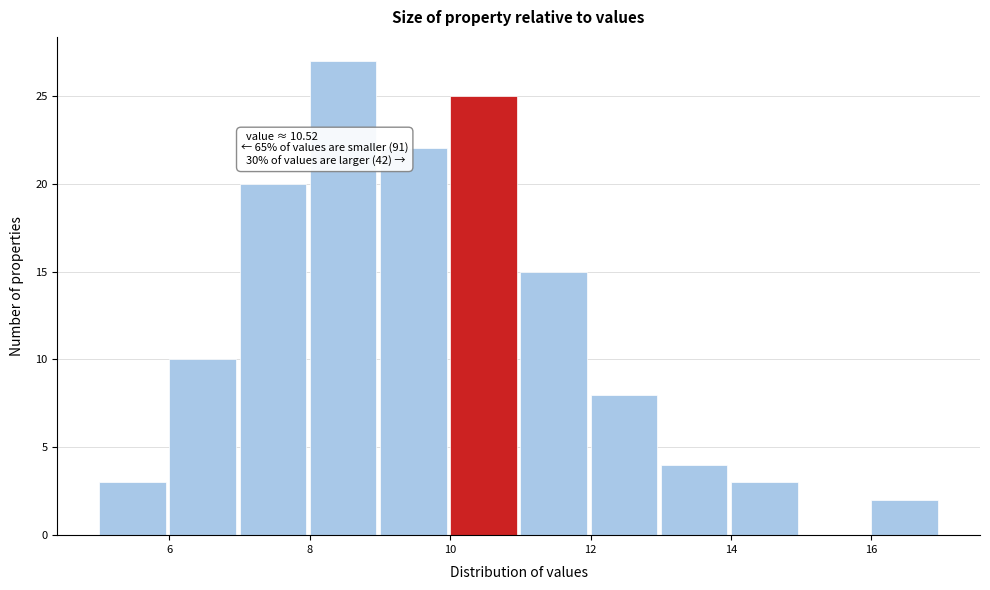

Over which range of the x-axis is the bar tallest?

8 to 9